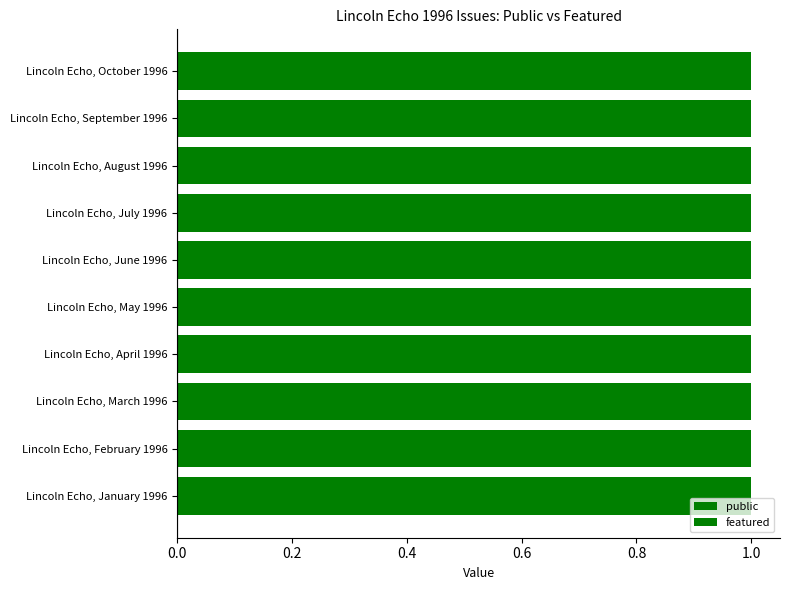

What is the difference between the highest and lowest values at Lincoln Echo, April 1996?

1